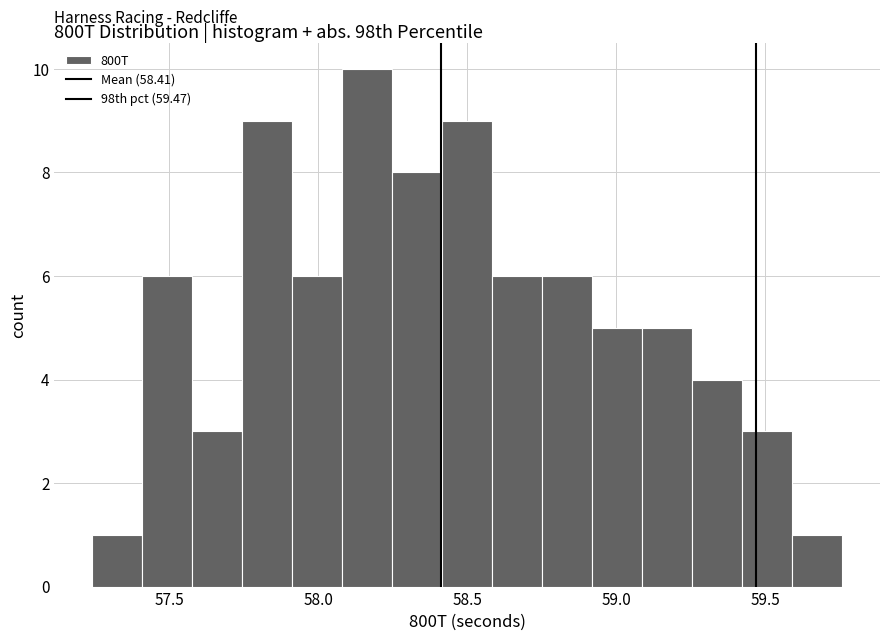

Around what value on the x-axis is the tallest bar? Give the approximate position of its centre, as read against the axis.

58.15